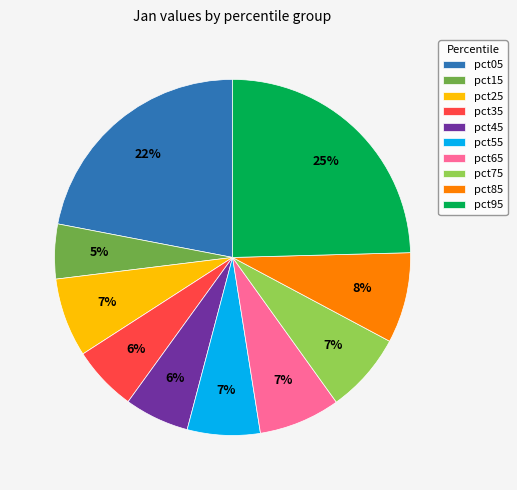

How many segments does this pie chart have?

10